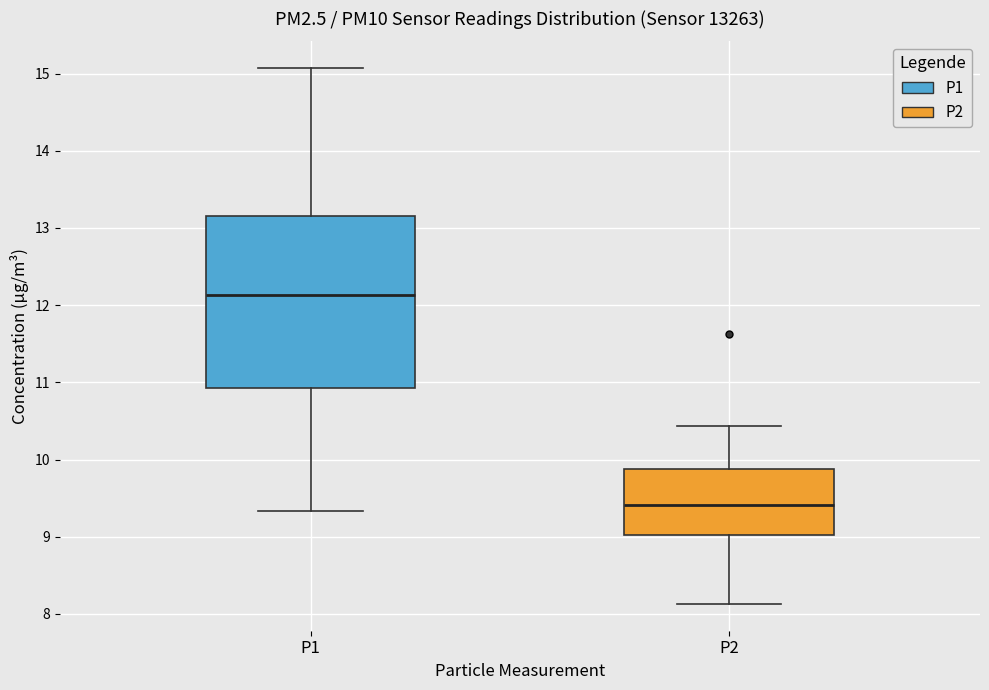

Where does the upper whisker of the box for P1 end on the y-axis? The values are not printed on the chart, so give them approximately, as read against the axis.

15.1